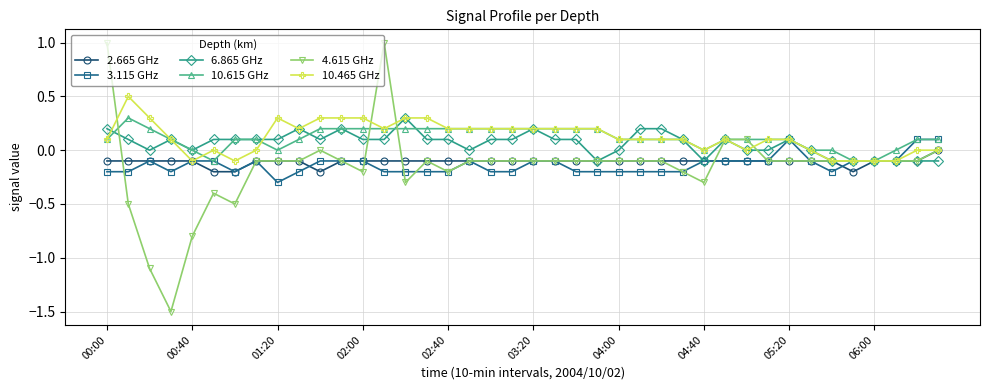

How many lines are shown in the chart?

6